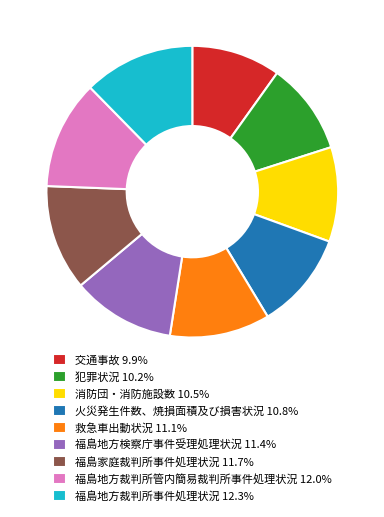

Is there any slice that represents more than half of the pie?

No